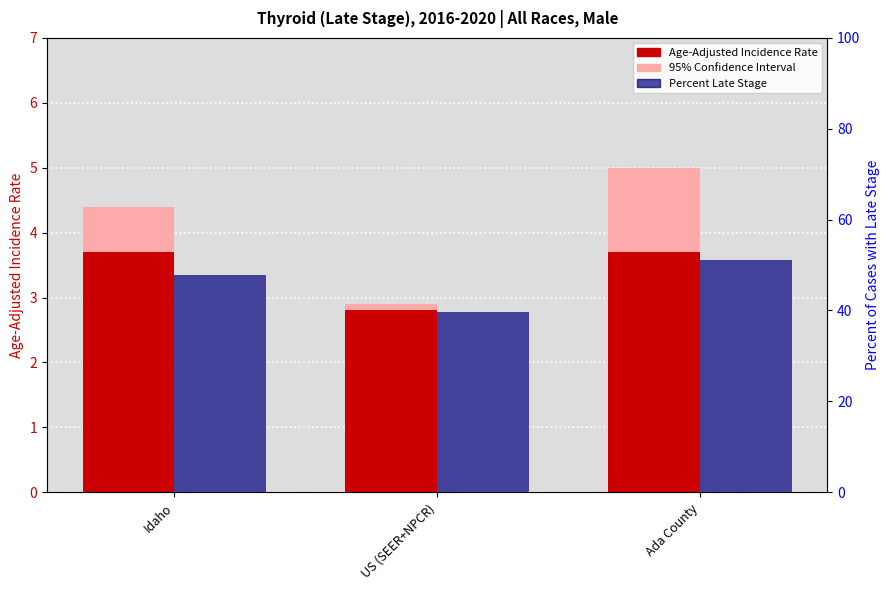

What is the spread (max minus min) of values at US (SEER+NPCR)?

39.6